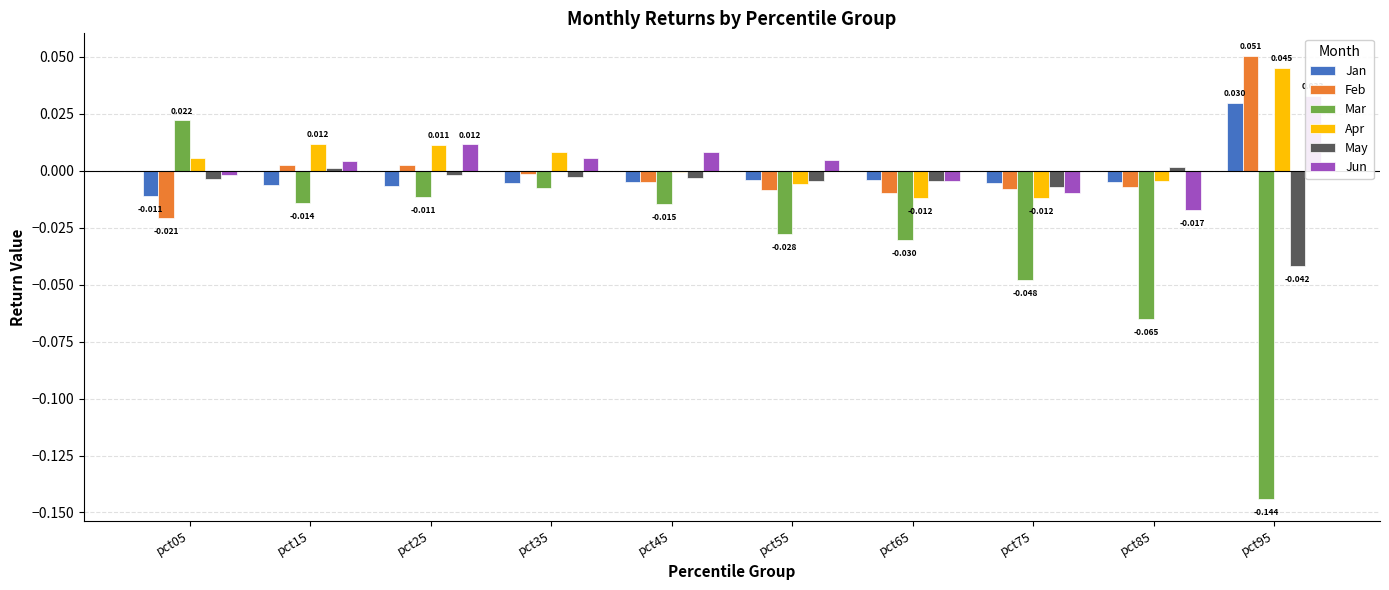

The value of Apr at pct95 is 0.0. True or false?

True